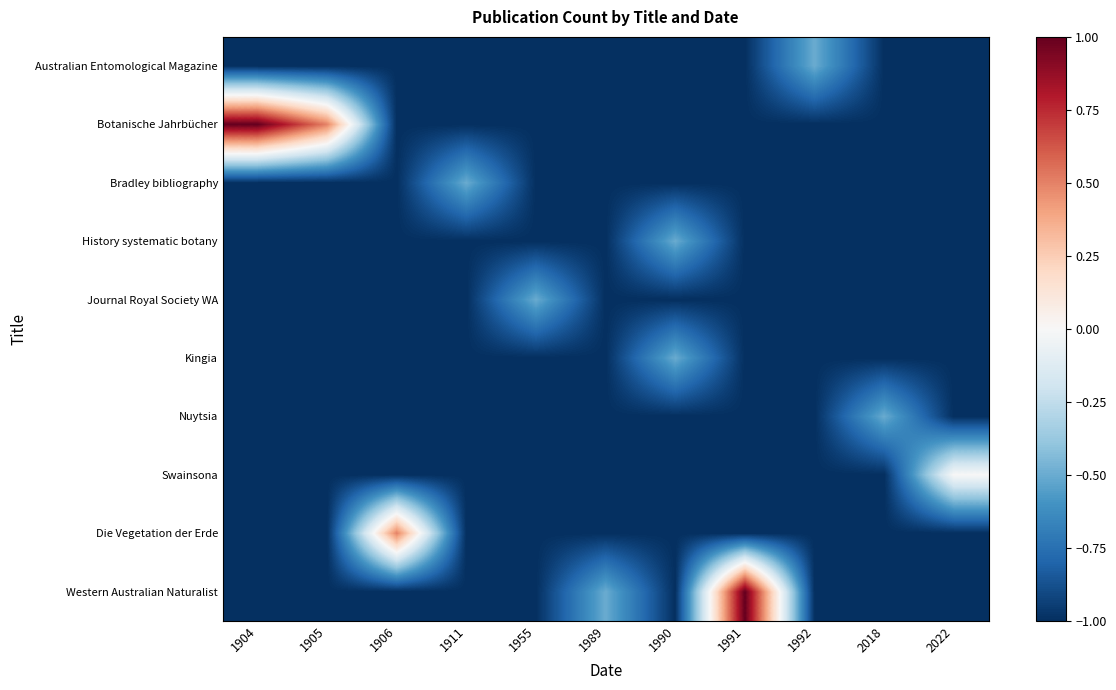

Reading right to left, list all the values displayed in this chart.

Australian Entomological Magazine: 2022=-1.0	2018=-1.0	1992=-0.5	1991=-1.0	1990=-1.0	1989=-1.0	1955=-1.0	1911=-1.0	1906=-1.0	1905=-1.0	1904=-1.0
Botanische Jahrbücher: 2022=-1.0	2018=-1.0	1992=-1.0	1991=-1.0	1990=-1.0	1989=-1.0	1955=-1.0	1911=-1.0	1906=-1.0	1905=0.5	1904=1.0
Bradley bibliography: 2022=-1.0	2018=-1.0	1992=-1.0	1991=-1.0	1990=-1.0	1989=-1.0	1955=-1.0	1911=-0.5	1906=-1.0	1905=-1.0	1904=-1.0
History systematic botany: 2022=-1.0	2018=-1.0	1992=-1.0	1991=-1.0	1990=-0.5	1989=-1.0	1955=-1.0	1911=-1.0	1906=-1.0	1905=-1.0	1904=-1.0
Journal Royal Society WA: 2022=-1.0	2018=-1.0	1992=-1.0	1991=-1.0	1990=-1.0	1989=-1.0	1955=-0.5	1911=-1.0	1906=-1.0	1905=-1.0	1904=-1.0
Kingia: 2022=-1.0	2018=-1.0	1992=-1.0	1991=-1.0	1990=-0.5	1989=-1.0	1955=-1.0	1911=-1.0	1906=-1.0	1905=-1.0	1904=-1.0
Nuytsia: 2022=-1.0	2018=-0.5	1992=-1.0	1991=-1.0	1990=-1.0	1989=-1.0	1955=-1.0	1911=-1.0	1906=-1.0	1905=-1.0	1904=-1.0
Swainsona: 2022=0.0	2018=-1.0	1992=-1.0	1991=-1.0	1990=-1.0	1989=-1.0	1955=-1.0	1911=-1.0	1906=-1.0	1905=-1.0	1904=-1.0
Die Vegetation der Erde: 2022=-1.0	2018=-1.0	1992=-1.0	1991=-1.0	1990=-1.0	1989=-1.0	1955=-1.0	1911=-1.0	1906=0.5	1905=-1.0	1904=-1.0
Western Australian Naturalist: 2022=-1.0	2018=-1.0	1992=-1.0	1991=1.0	1990=-1.0	1989=-0.5	1955=-1.0	1911=-1.0	1906=-1.0	1905=-1.0	1904=-1.0